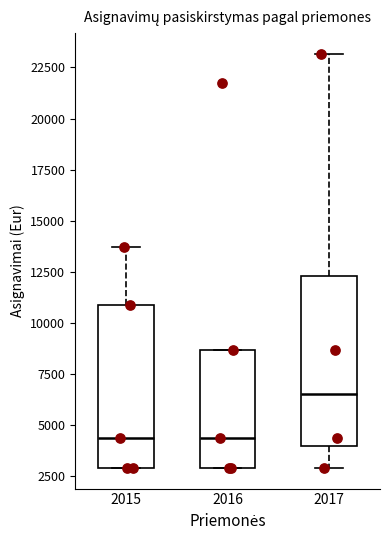

Where is the lower edge of the box at x = 2016 on the y-axis? The values are not printed on the chart, so give them approximately, as read against the axis.

3000